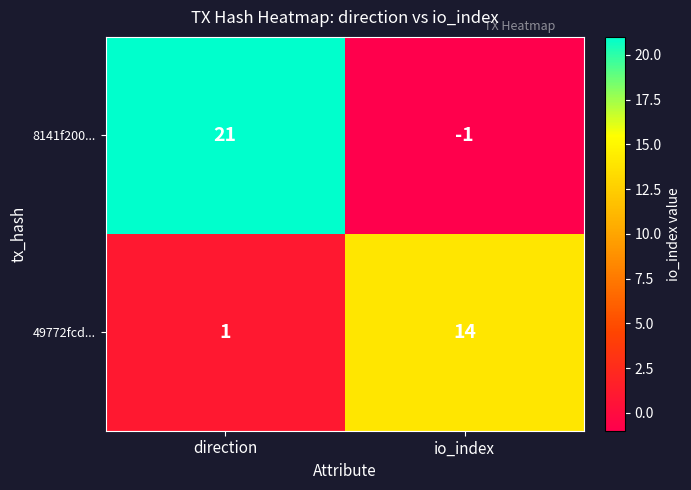

The value of 8141f200... at direction is 8. True or false?

False